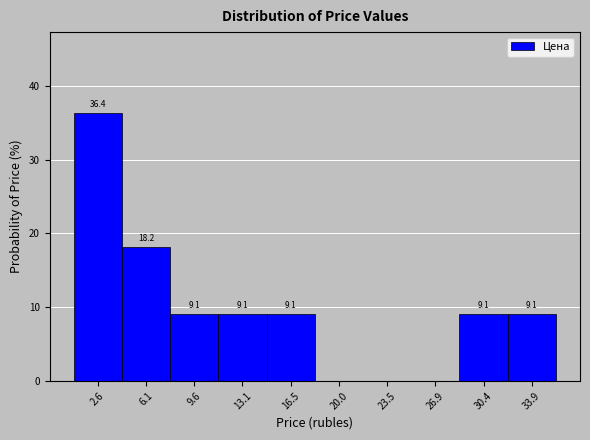

Which range on the x-axis has the tallest bar?

1.0 to 4.5